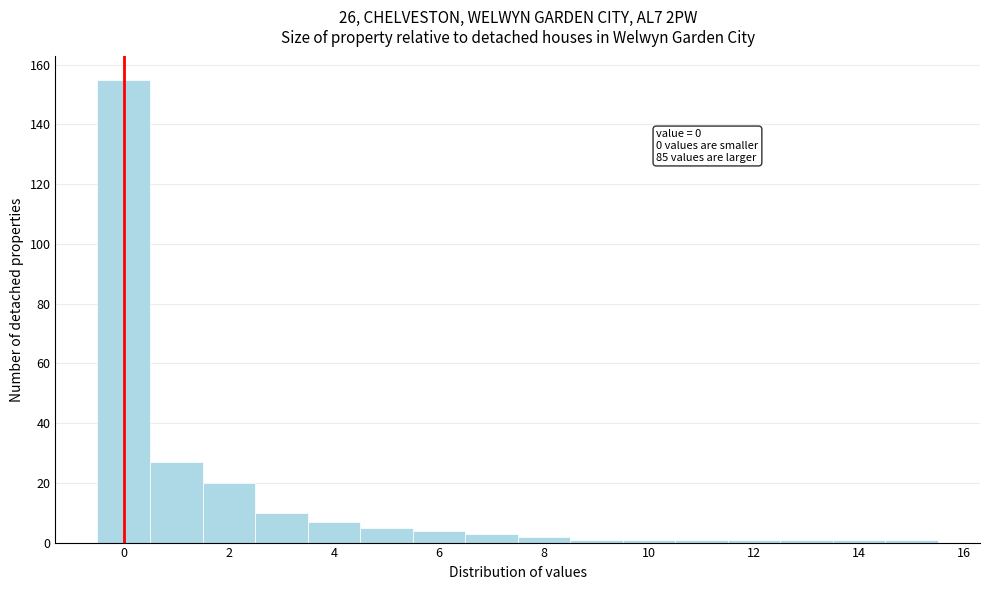

Which range on the x-axis has the tallest bar?

-0.5 to 0.5